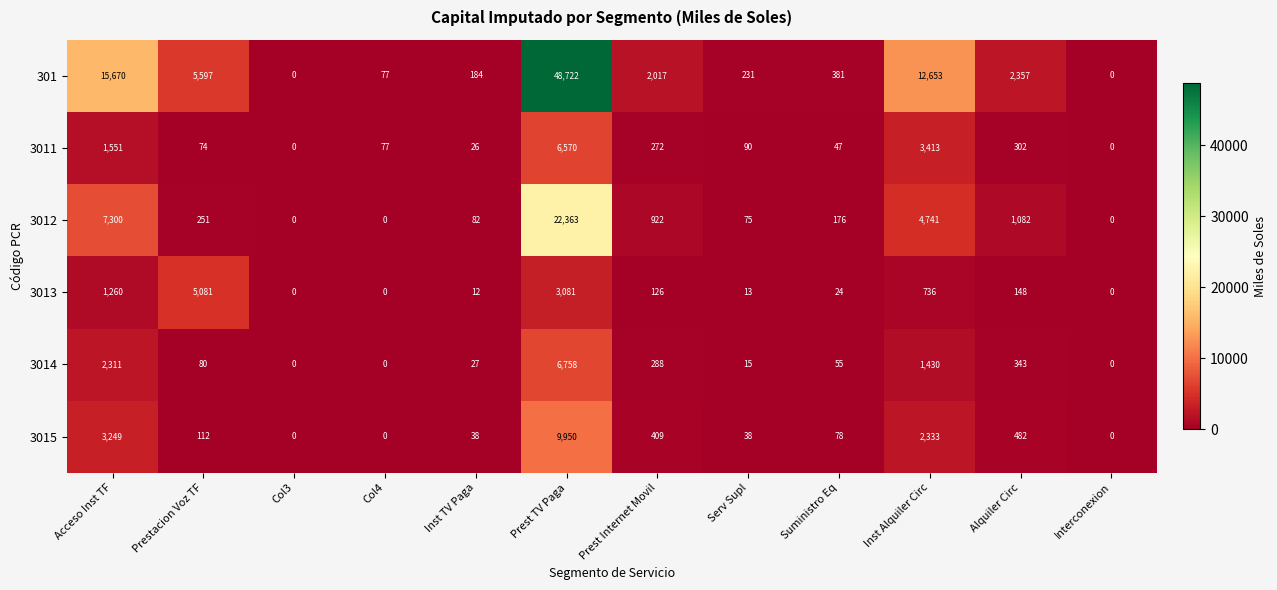

Between Prest Internet Movil and Alquiler Circ, which series saw the biggest shift?

301